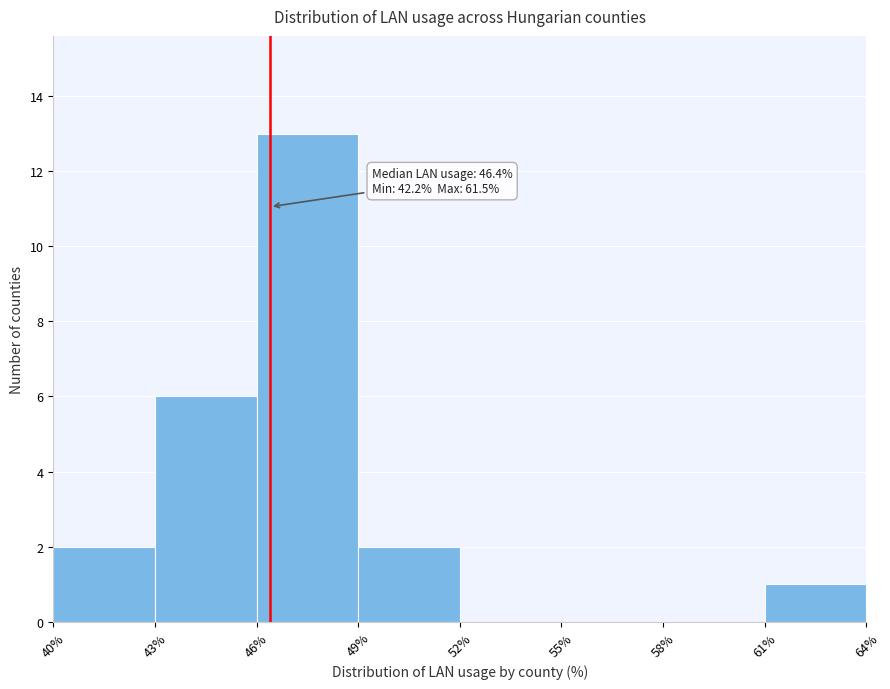

Over which range of the x-axis is the bar tallest?

46% to 49%